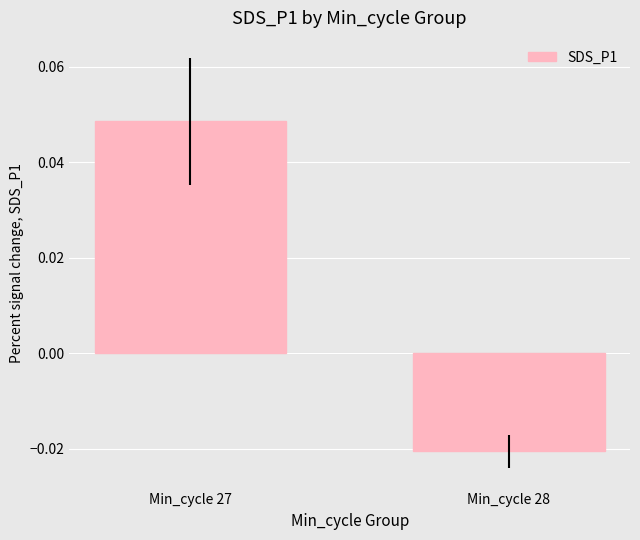

True or false: the data shows 0.1 at Min_cycle 27.

False